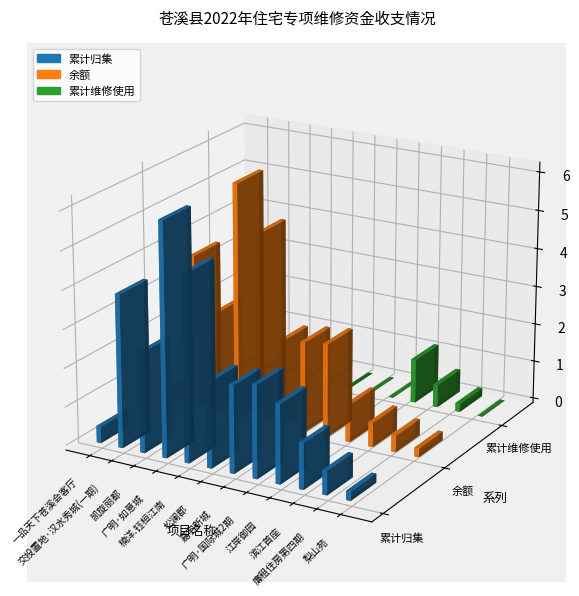

List the series in order of their peak value, highest first.

余额, 累计归集, 累计维修使用